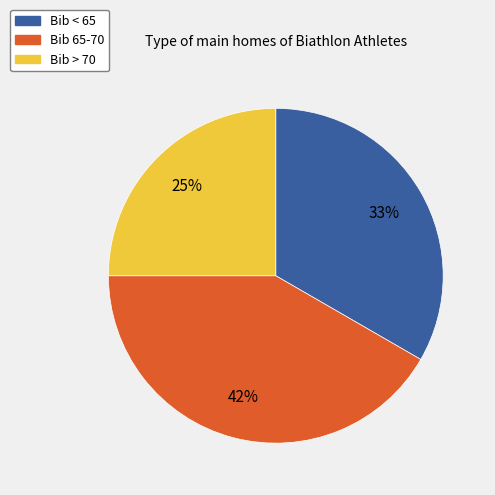

What is the ratio of the value at Bib 65-70 to the value at Bib > 70?

1.7